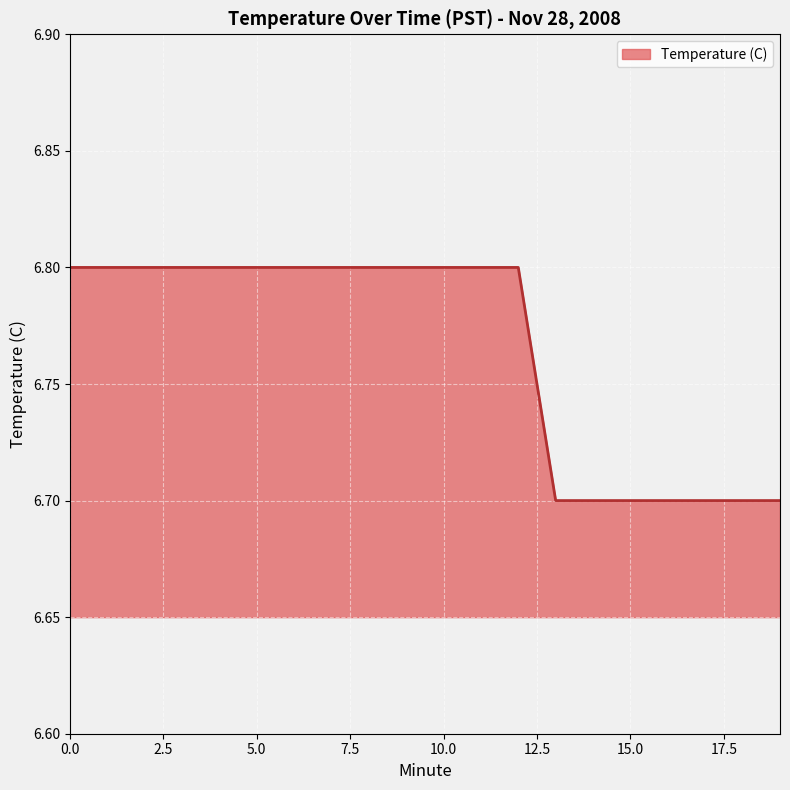

Reading right to left, extract all data points from this chart.

6.7	6.7	6.7	6.7	6.7	6.7	6.7	6.8	6.8	6.8	6.8	6.8	6.8	6.8	6.8	6.8	6.8	6.8	6.8	6.8